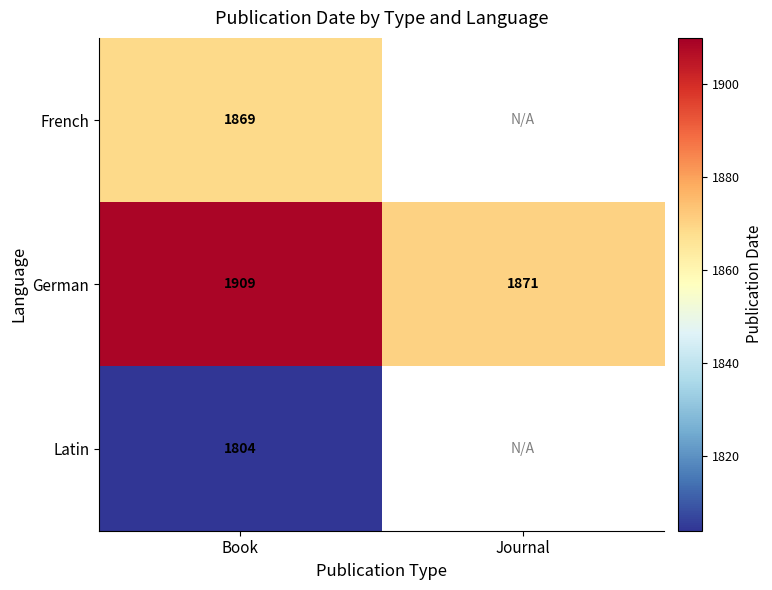

What is the difference between the German values at Journal and Book?

38